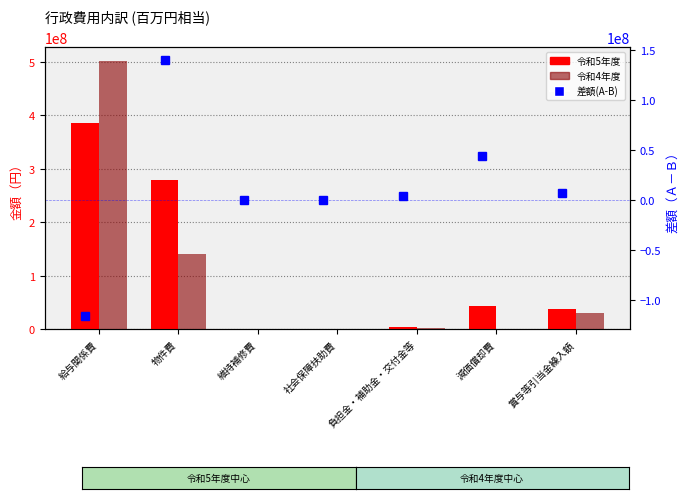

How many data points in 令和4年度 are above 1864980?

3